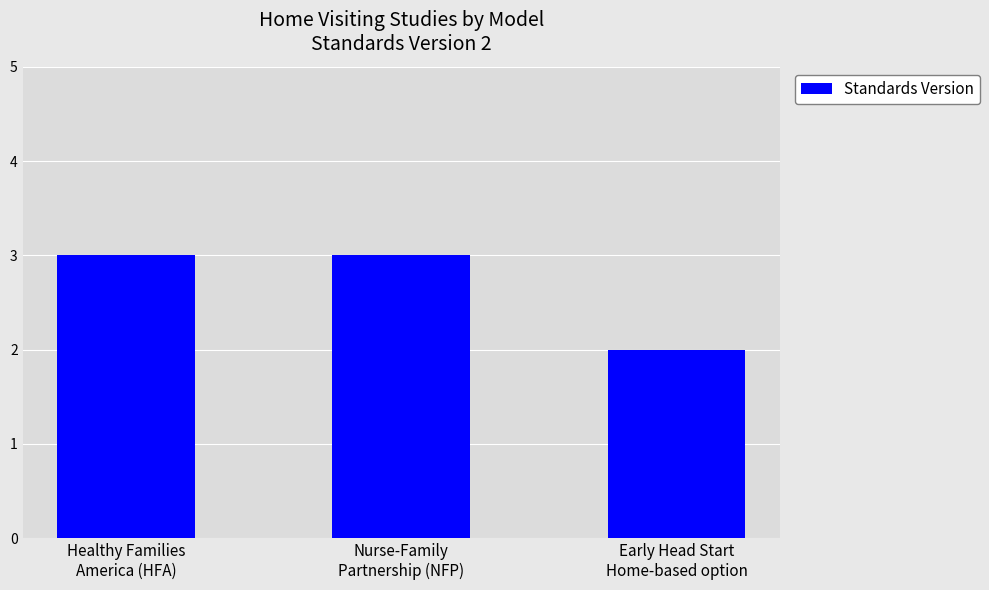

What is the ratio of the value at Healthy Families
America (HFA) to the value at Nurse-Family
Partnership (NFP)?

1.0